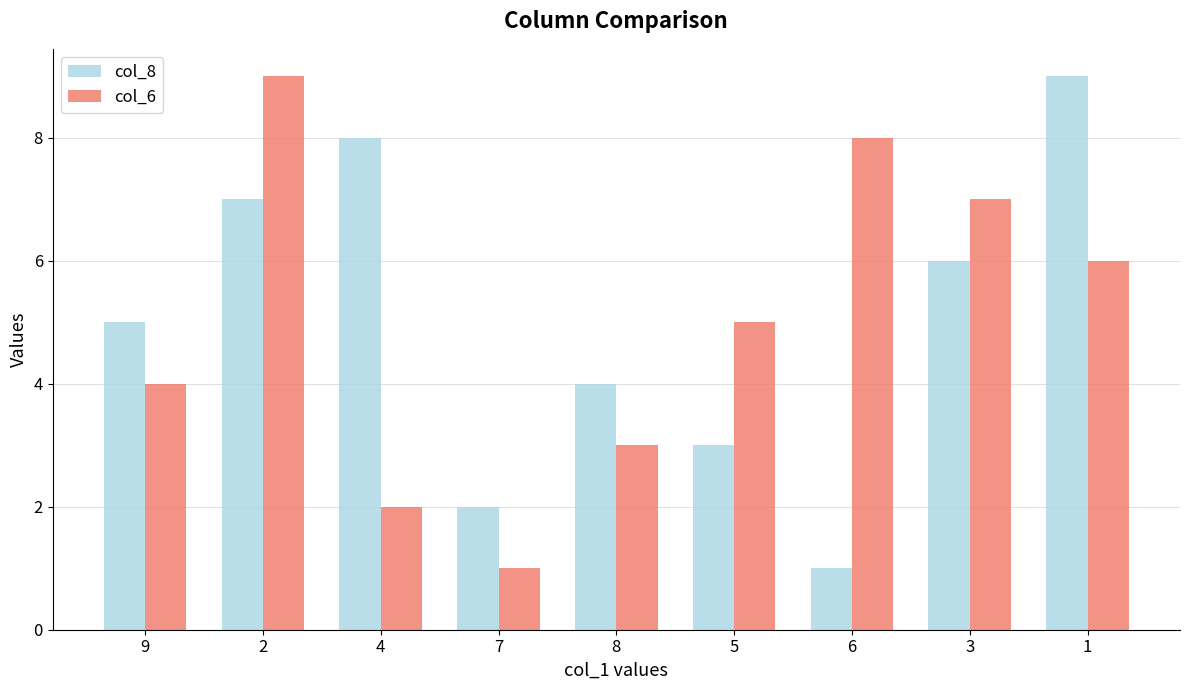

The col_6 series shows 7 at 3. True or false?

True